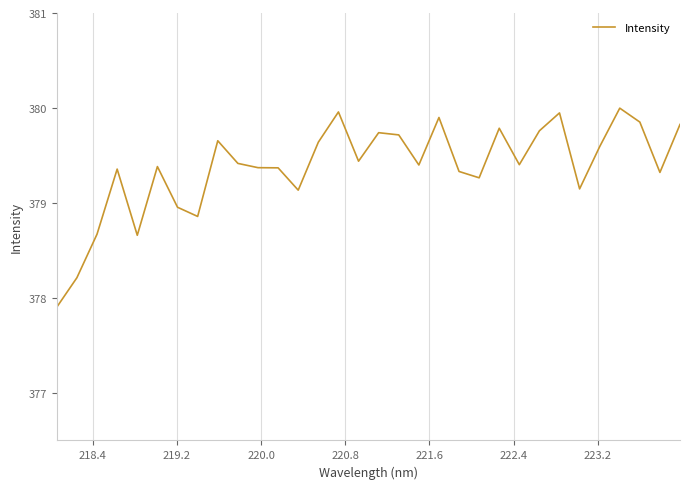

What is the difference between the maximum and minimum values?

2.1